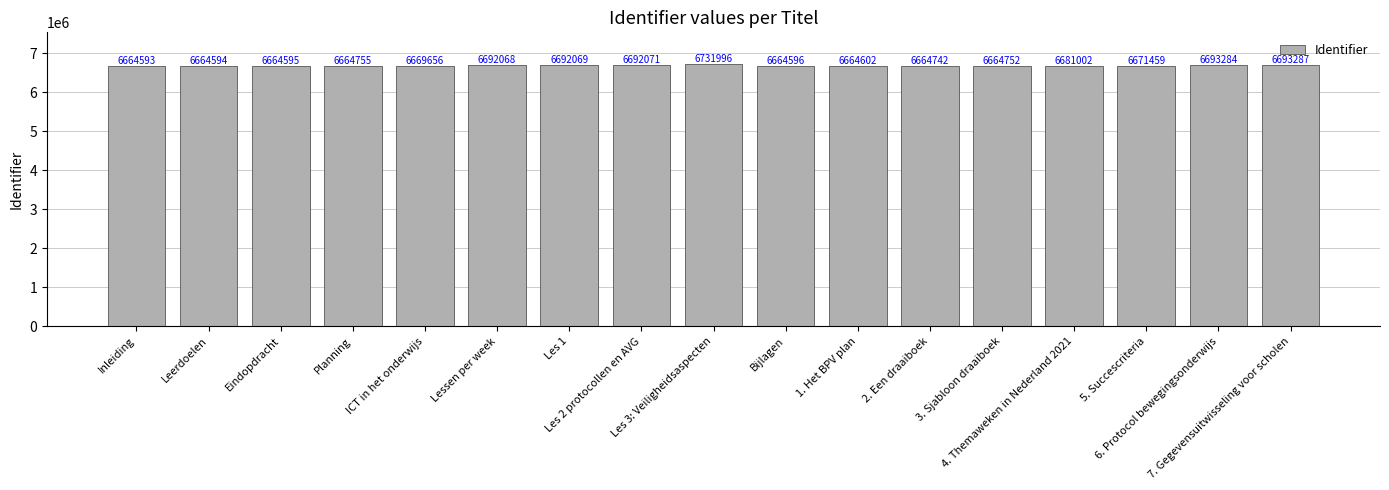

List the labels in order of value, largest first.

Les 3: Veiligheidsaspecten, 7. Gegevensuitwisseling voor scholen, 6. Protocol bewegingsonderwijs, Les 2 protocollen en AVG, Les 1, Lessen per week, 4. Themaweken in Nederland 2021, 5. Succescriteria, ICT in het onderwijs, Planning, 3. Sjabloon draaiboek, 2. Een draaiboek, 1. Het BPV plan, Bijlagen, Eindopdracht, Leerdoelen, Inleiding